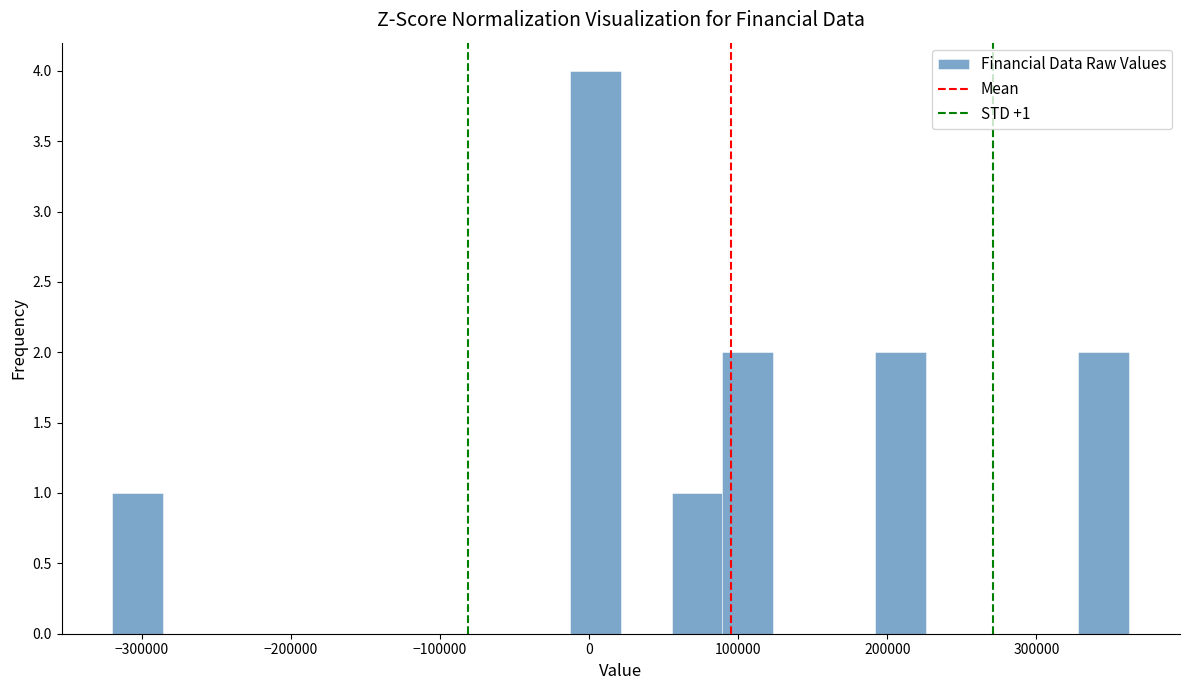

Read against the x-axis, roughly where is the centre of the tallest bar?

0